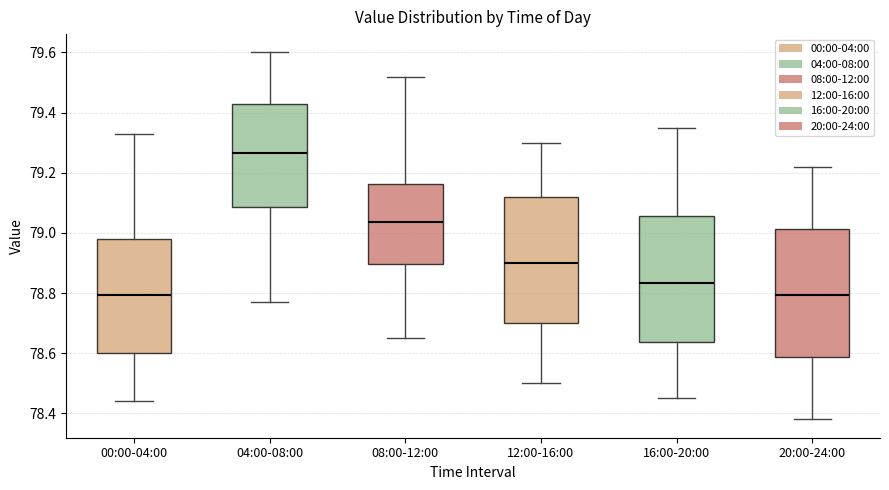

Where is the lower edge of the box for 00:00-04:00 on the y-axis? The values are not printed on the chart, so give them approximately, as read against the axis.

78.60